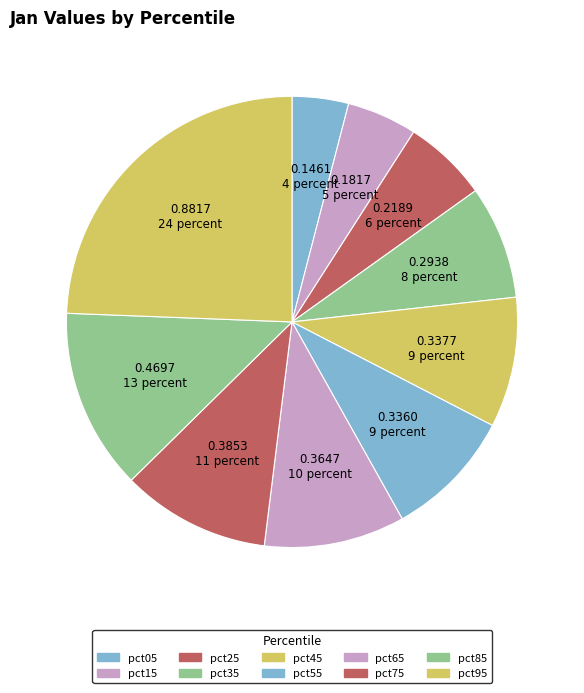

Which has a higher value, pct75 or pct05?

pct75